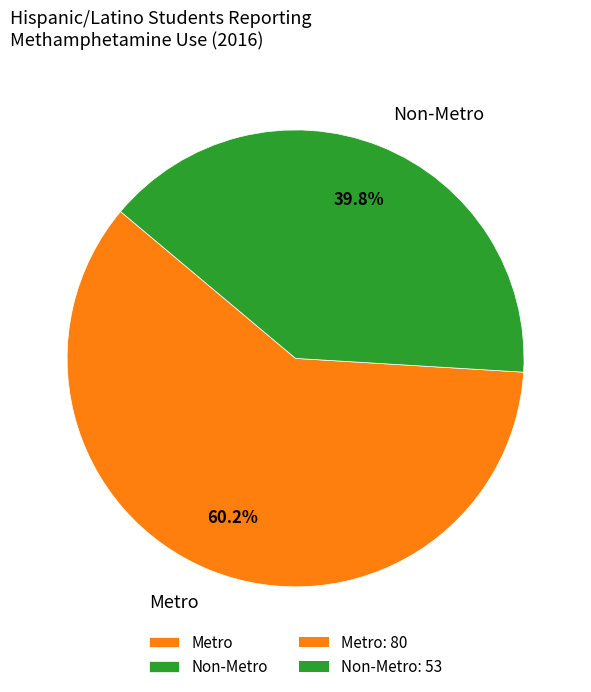

To the nearest percent, what is the average slice percentage?

50%